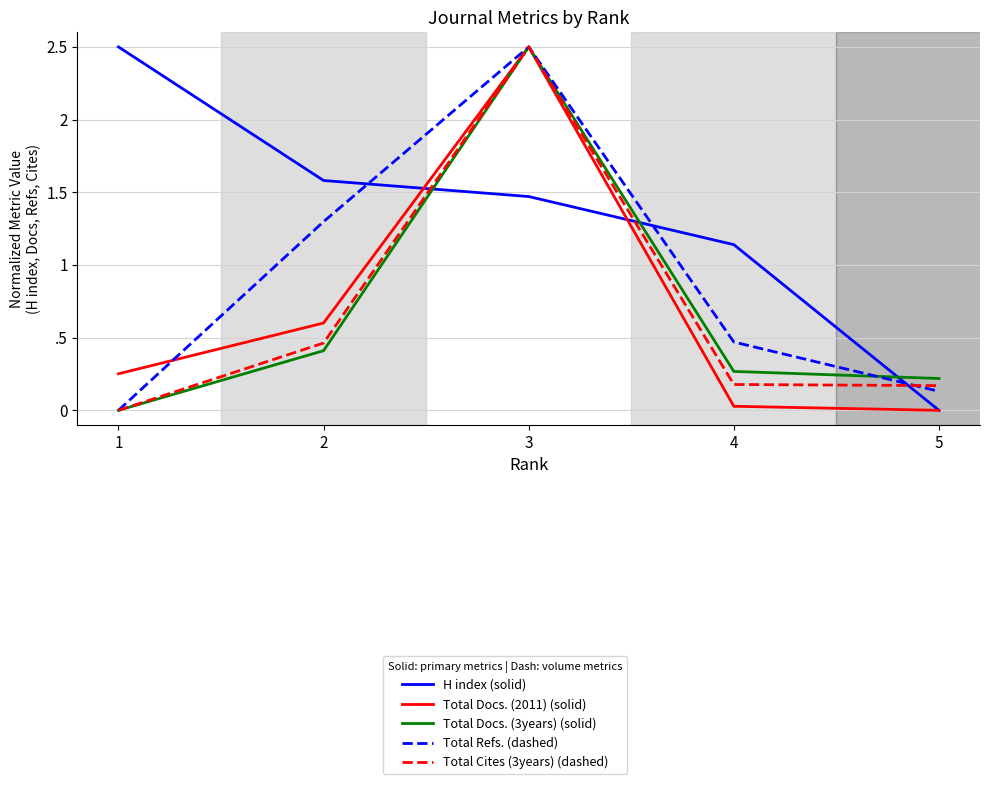

Is this an area chart (filled region under the line)?

No